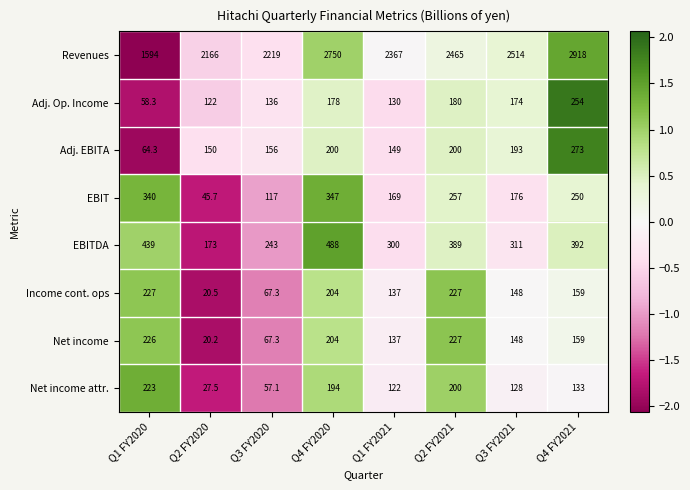

Which series has the largest total across all categories?

Revenues